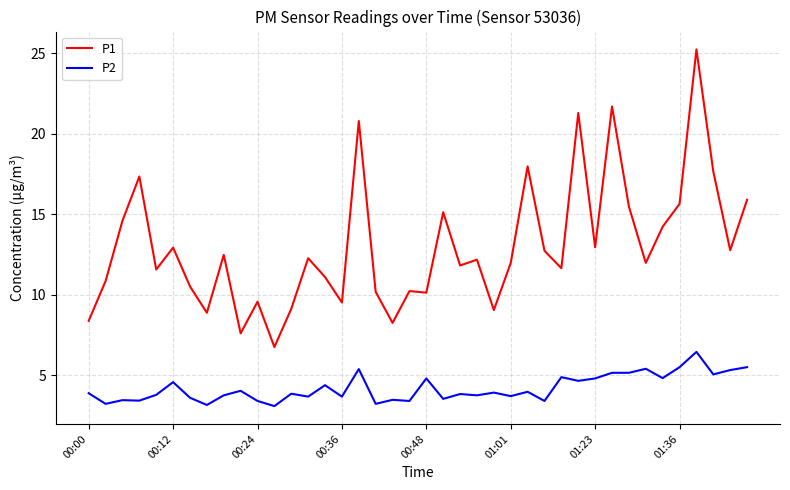

What is the minimum value for P2?

3.1